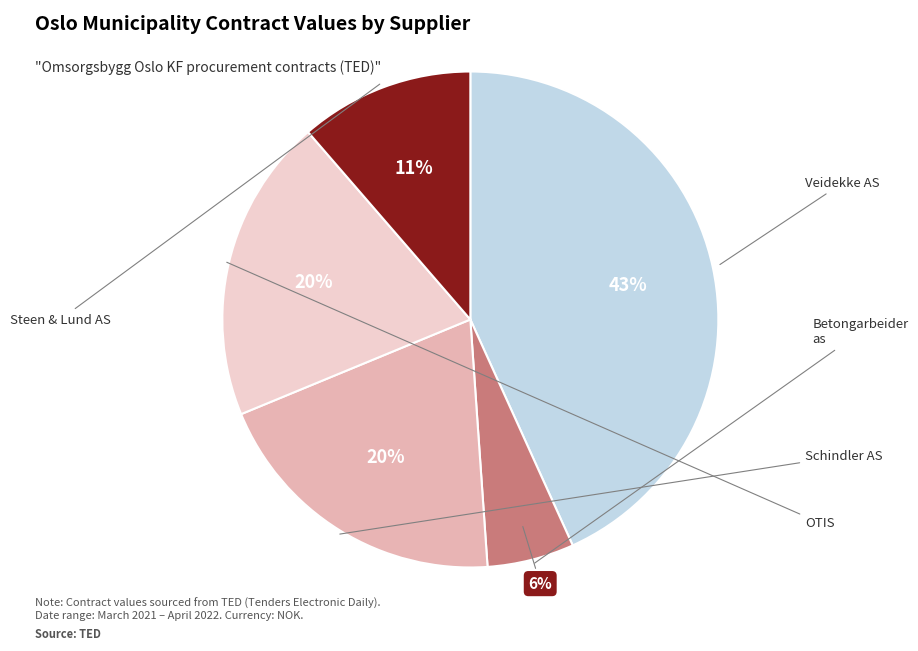

To the nearest percent, what is the difference between the OTIS and Steen & Lund AS slice percentages?

9%